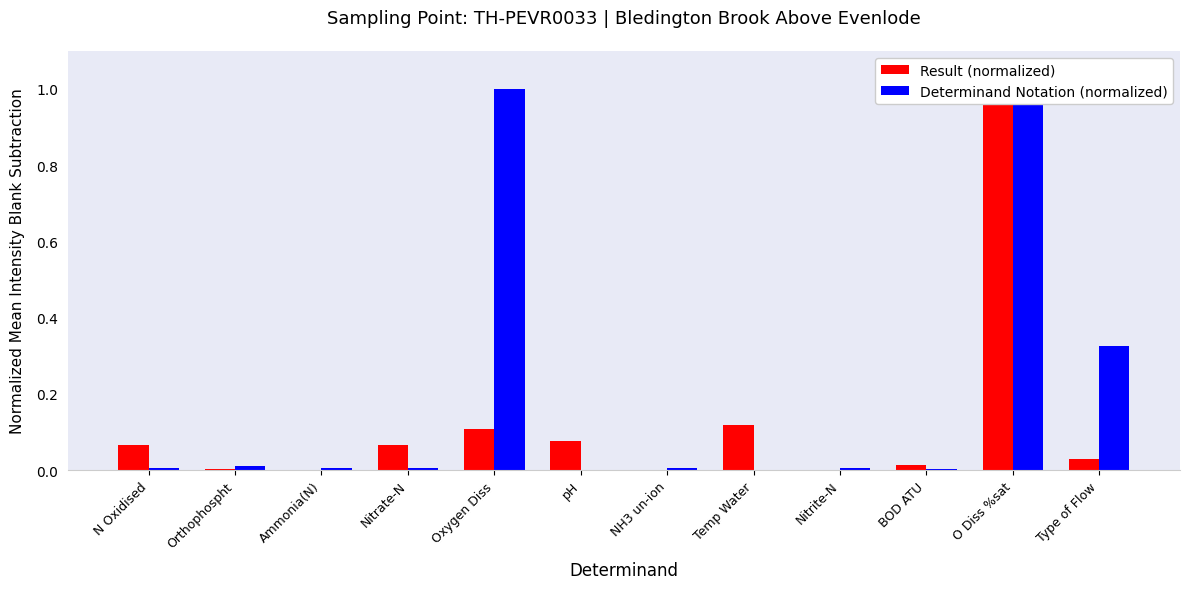

What is the difference between the maximum and second lowest values in the Determinand Notation (normalized) series?

1.0